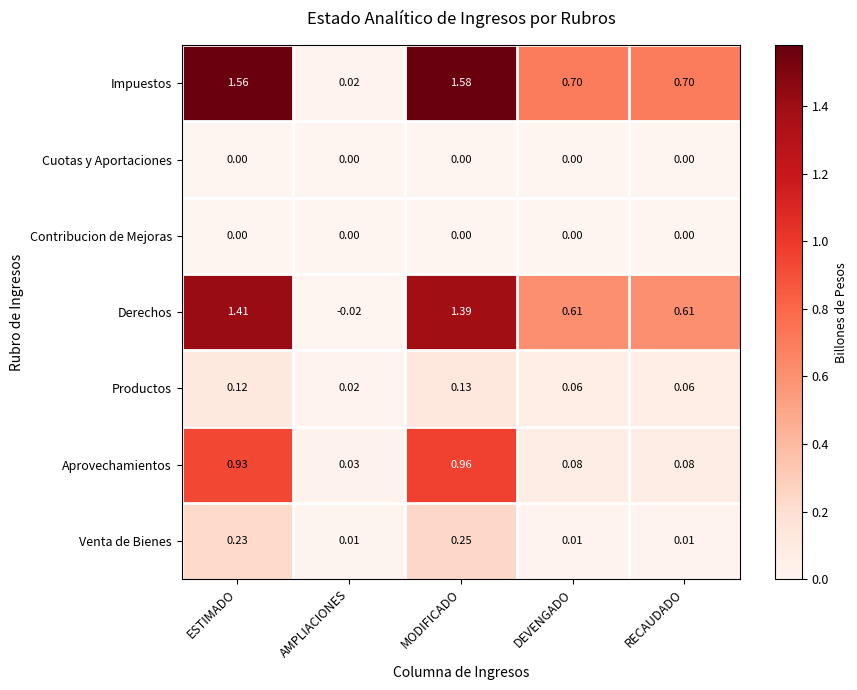

At which label is Aprovechamientos closest to 0?

AMPLIACIONES